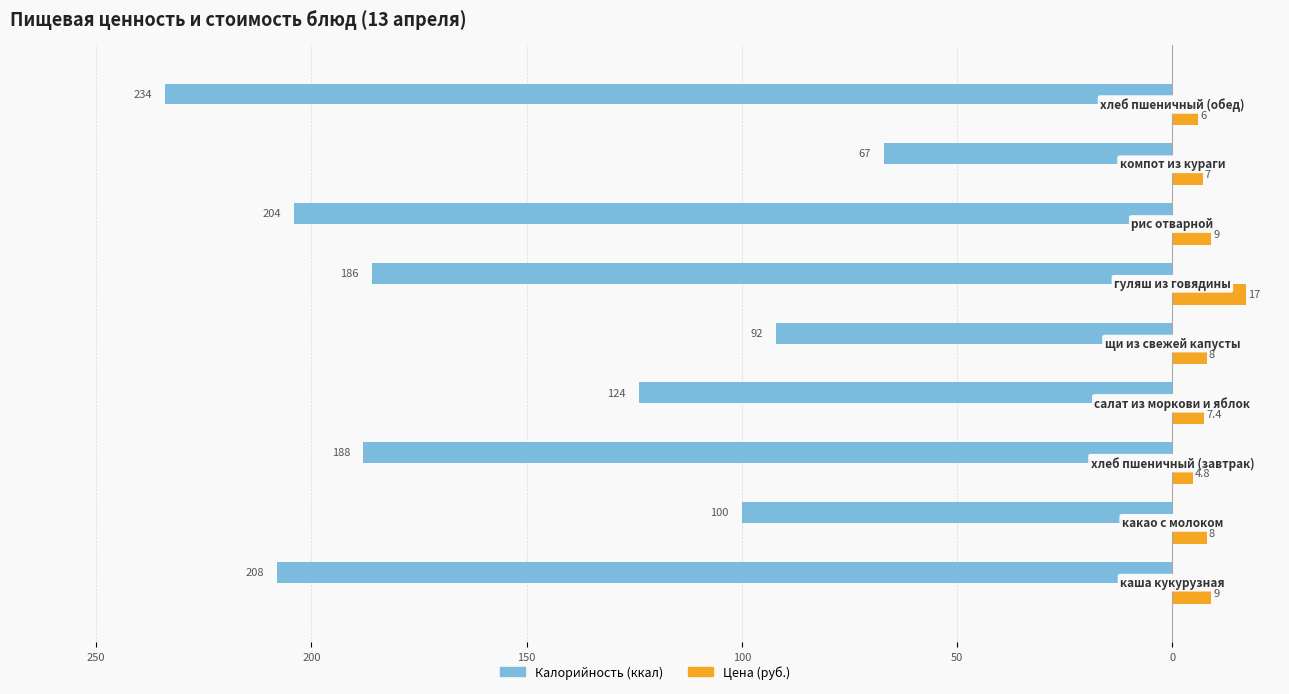

What are all the series names shown in the legend?

Калорийность (ккал), Цена (руб.)